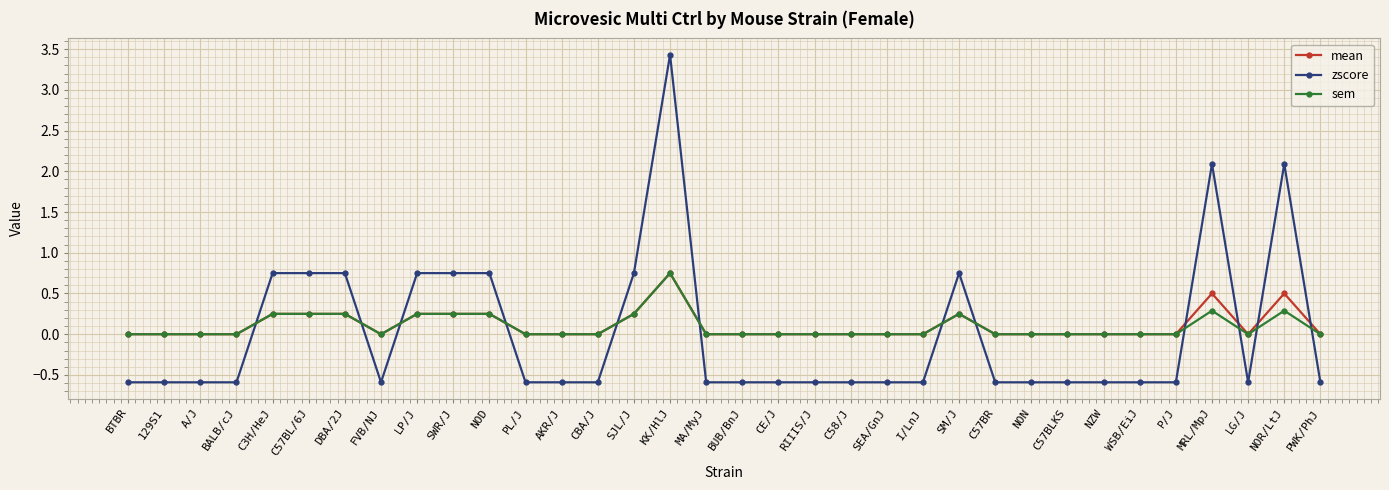

What is the value of the sem point at the 31st from the left?

0.3